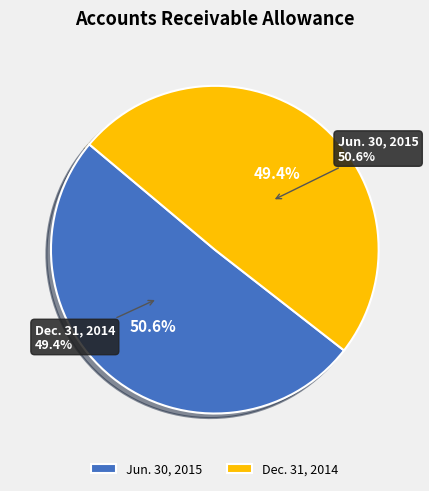

What is the smallest slice in the pie chart?

Dec. 31, 2014